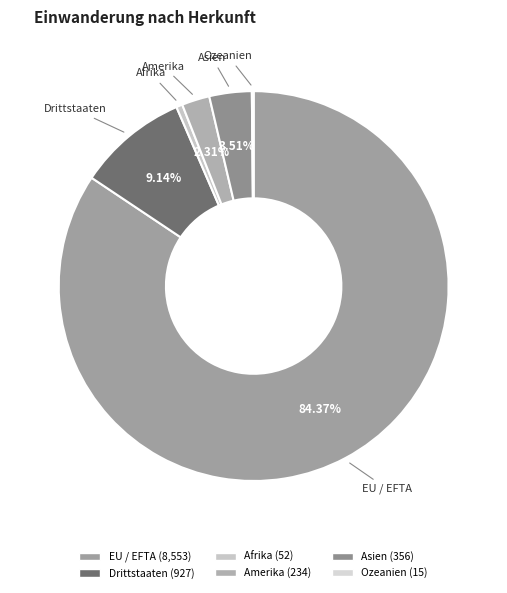

The Asien slice represents 4% of the pie. True or false?

True